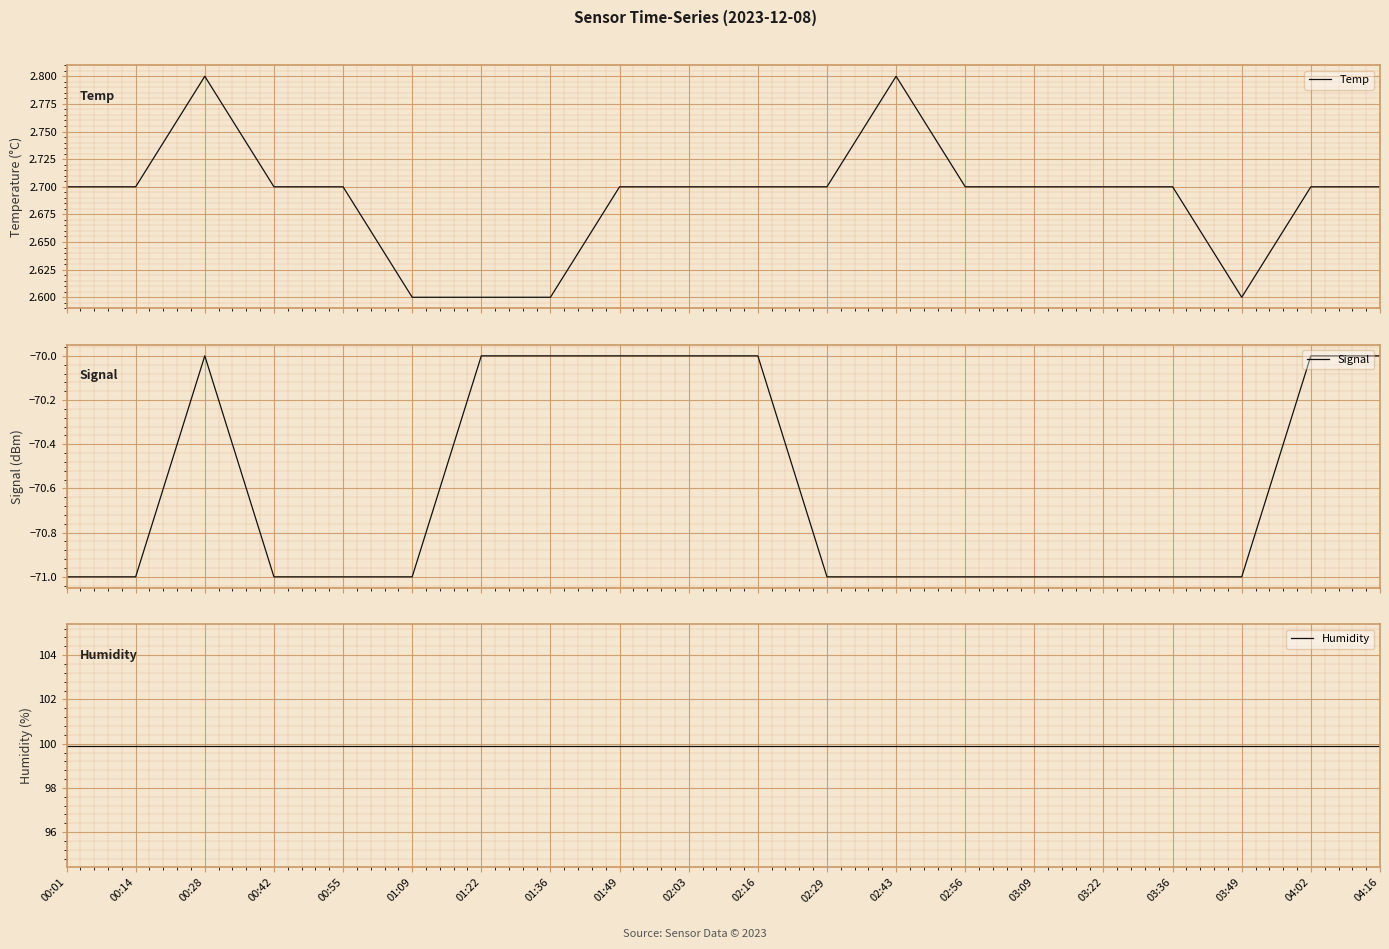

What value does the Humidity series have at 01:36?

99.9